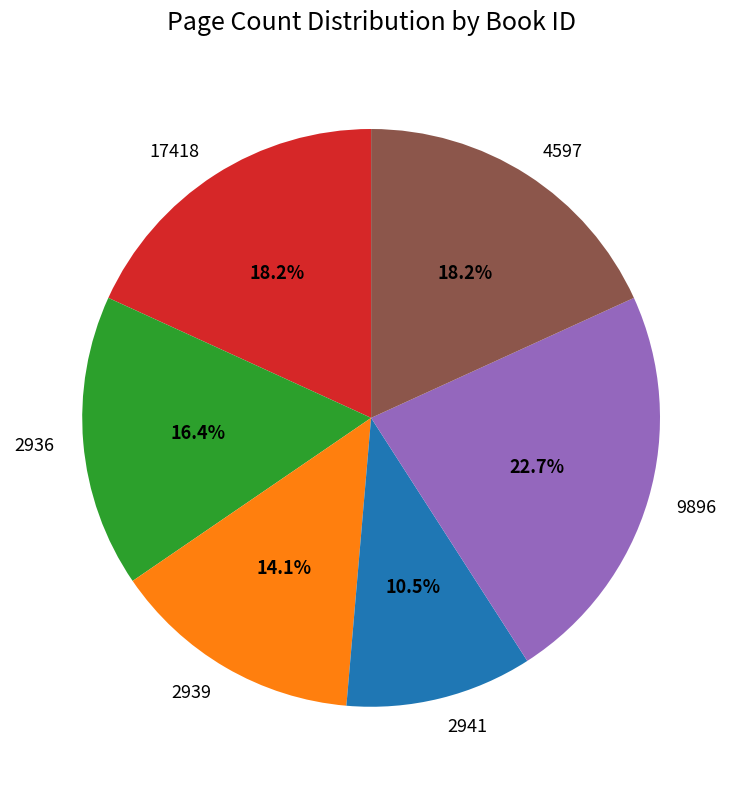

Does 2941 account for over 50% of the chart?

No